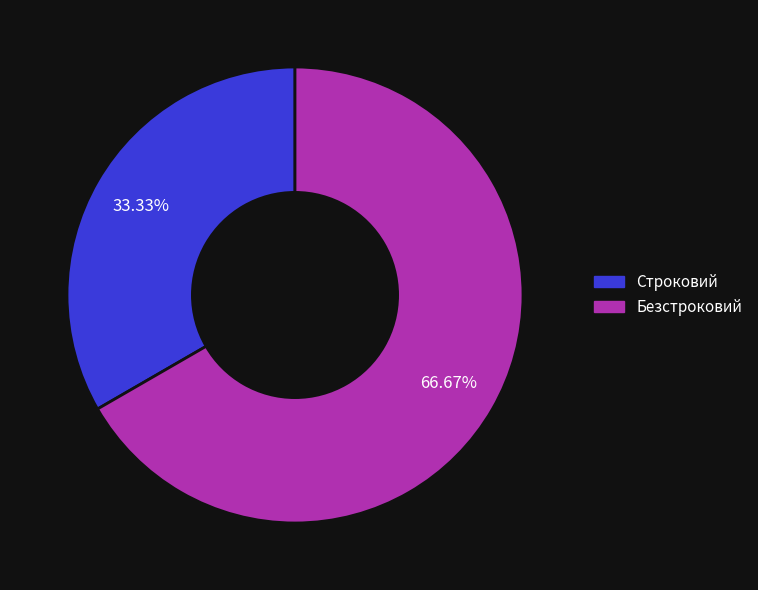

Which has a higher value, Строковий or Безстроковий?

Безстроковий